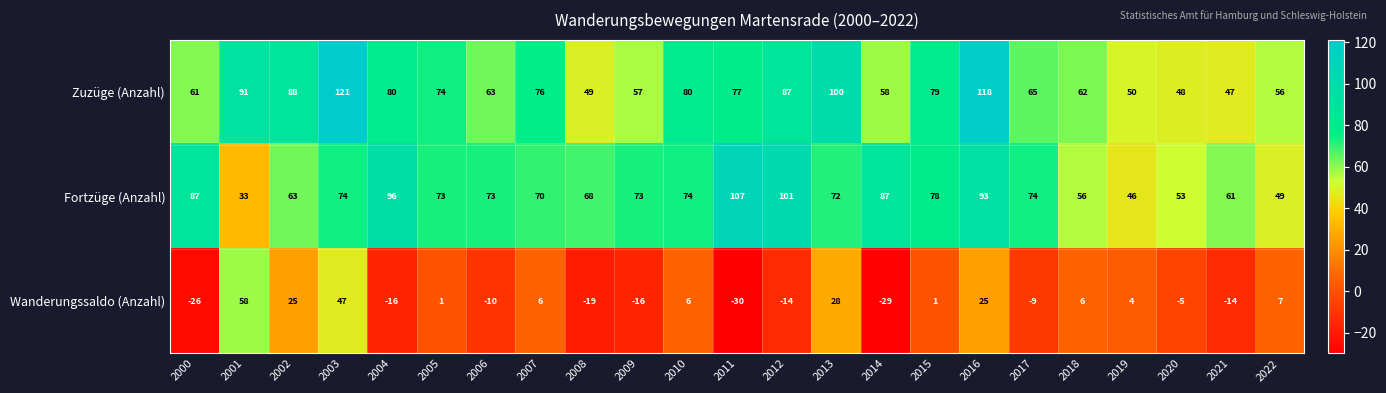

True or false: Zuzüge (Anzahl) has a value of 50 at 2019.

True